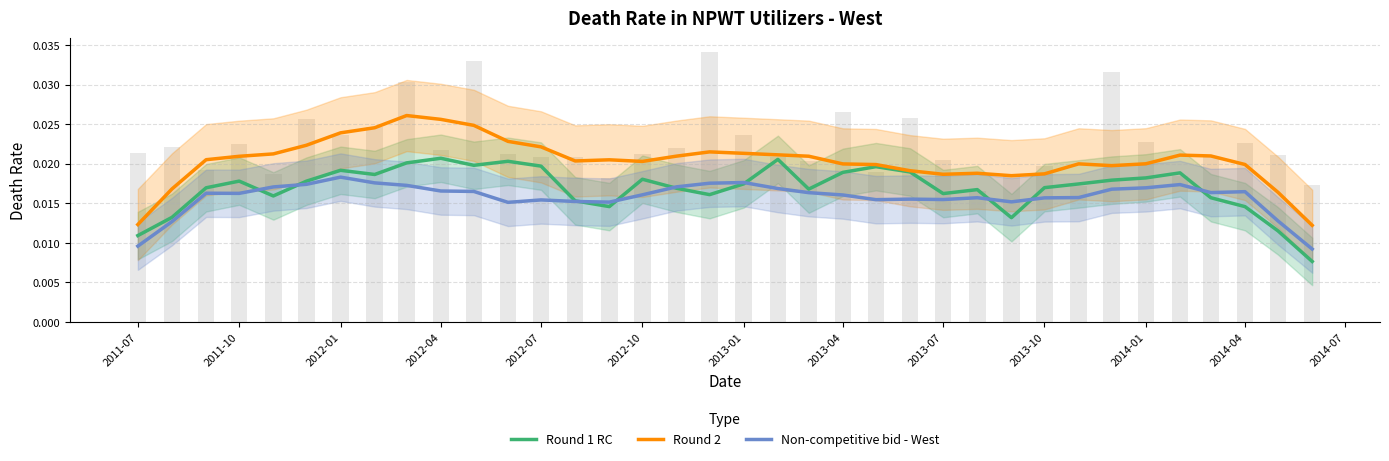

At how many categories does at least one series exceed 0?

36